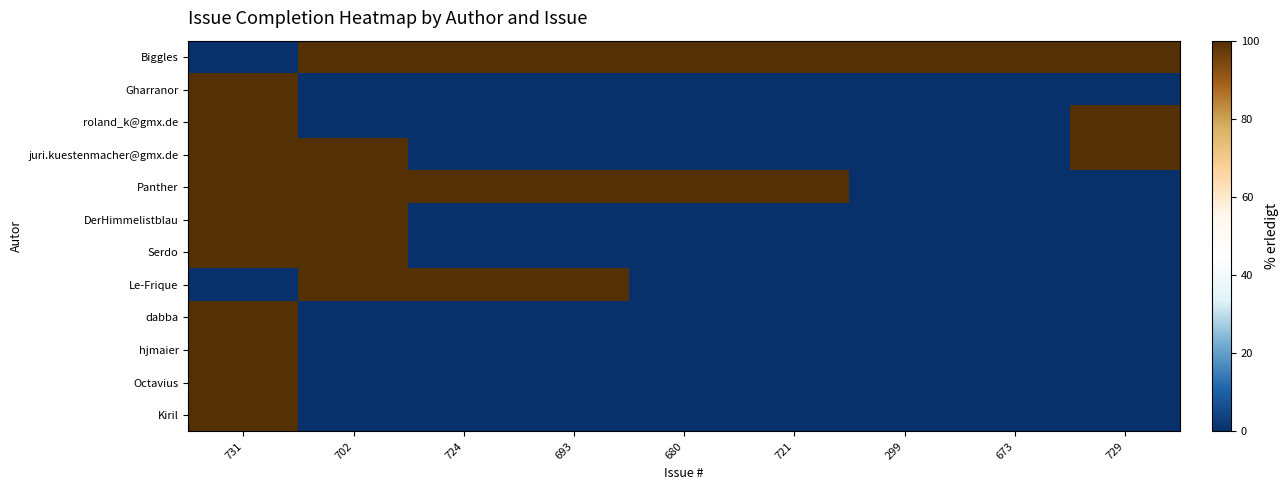

What is the total value across all series at 721?

200